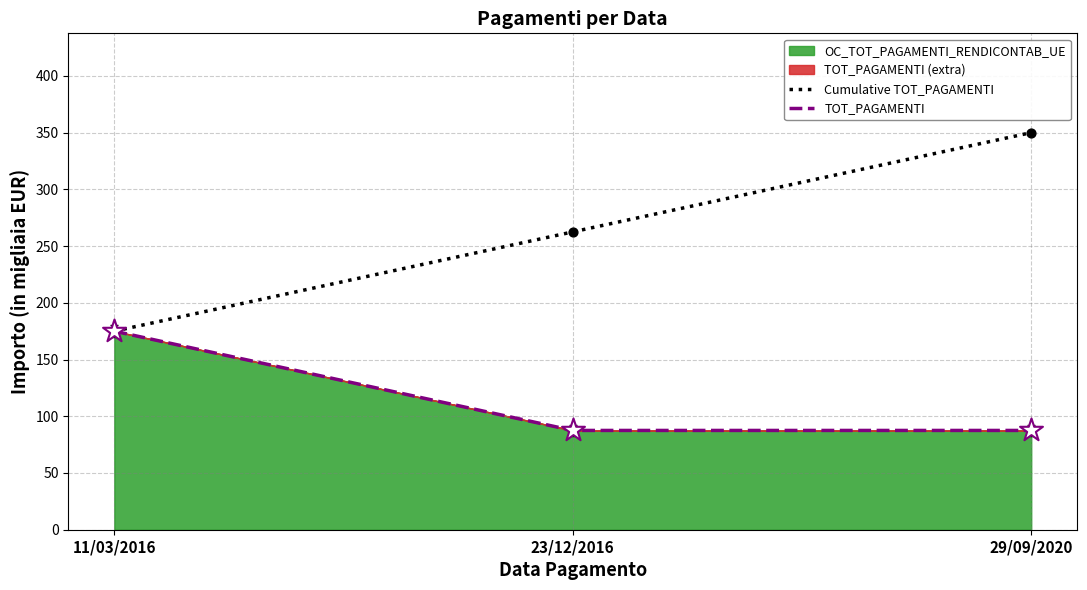

Which series contains the highest Y value?

Cumulative TOT_PAGAMENTI